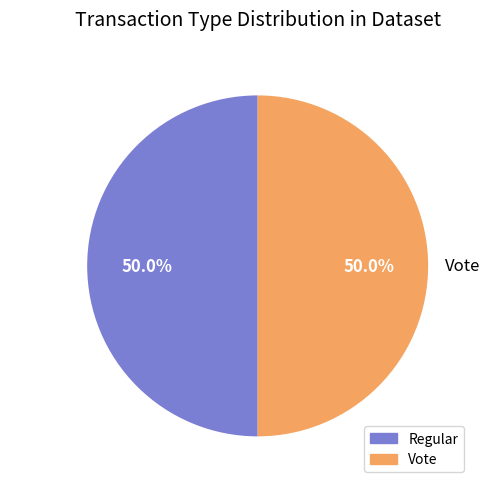

What is the ratio of the value at Vote to the value at Regular?

1.0